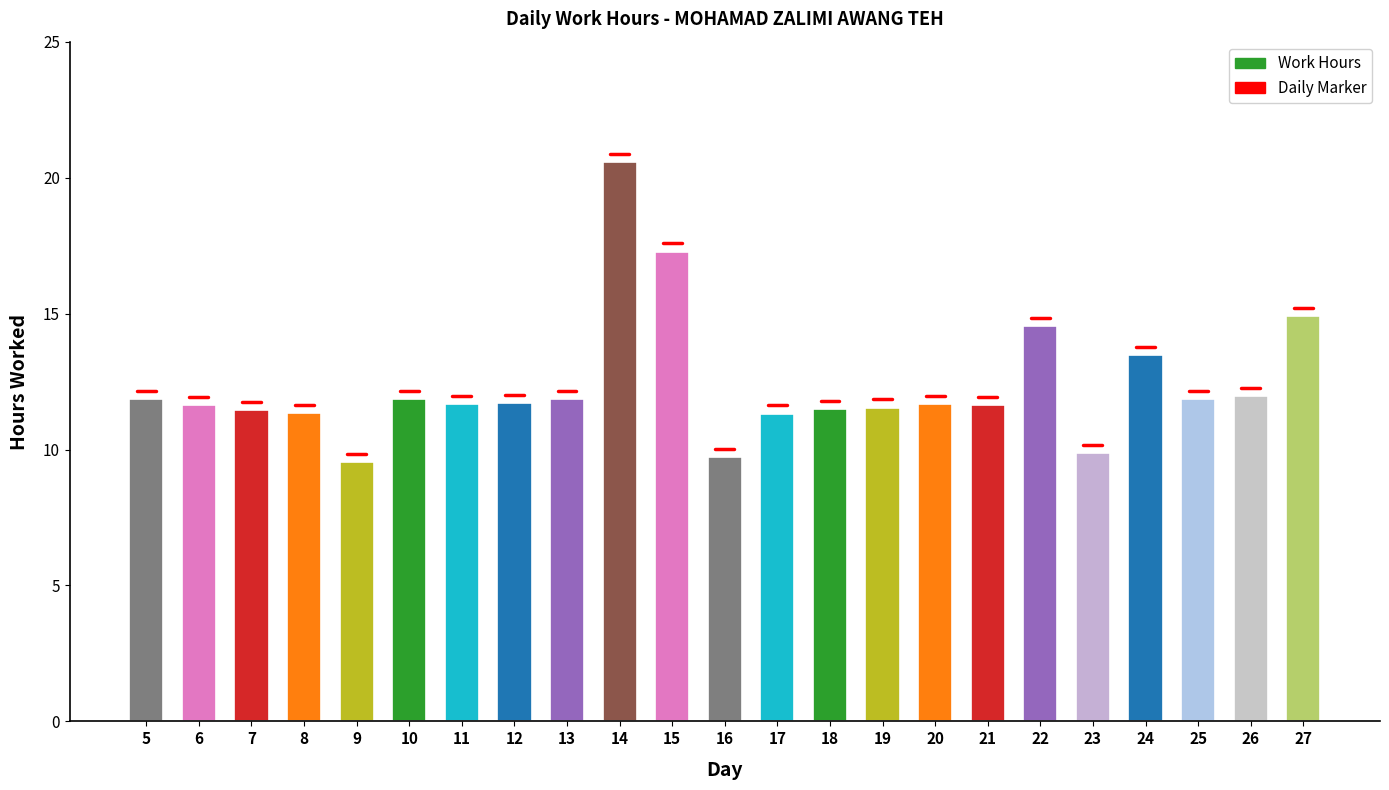

Where does the data first go above 11?

5